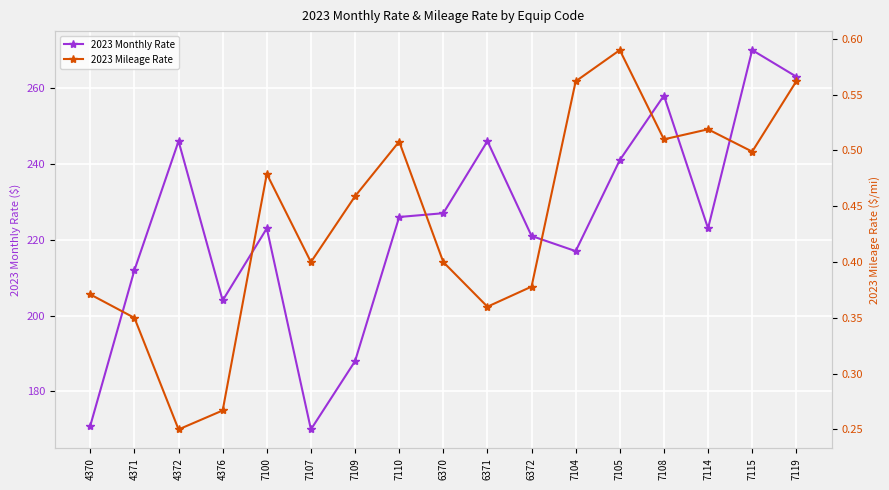

What position from the left is 4376?

4